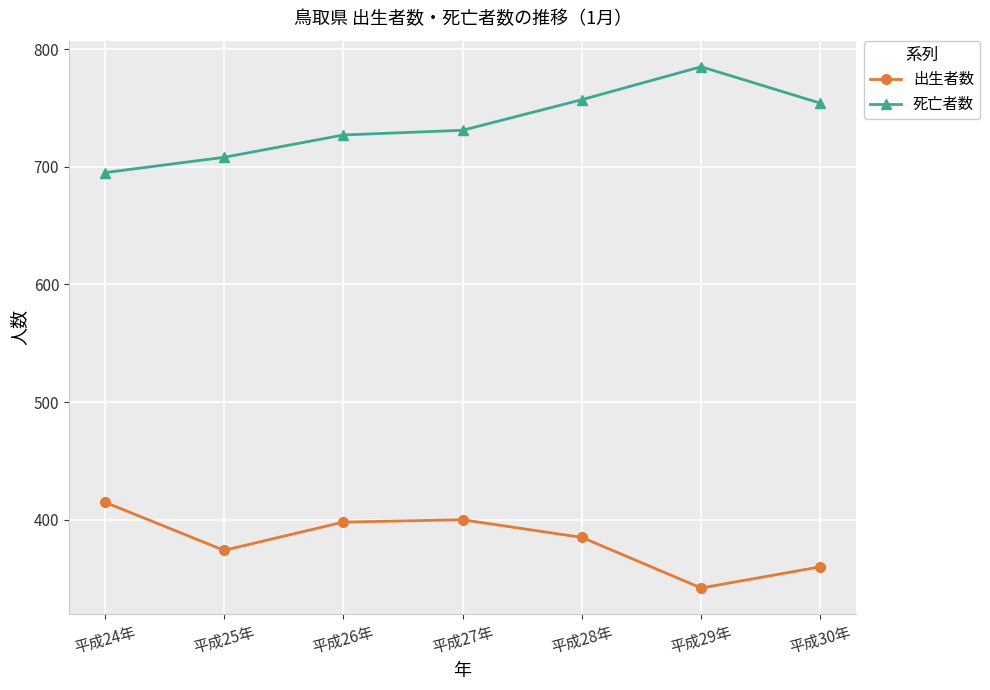

How many interior local valleys does the 出生者数 series have?

2